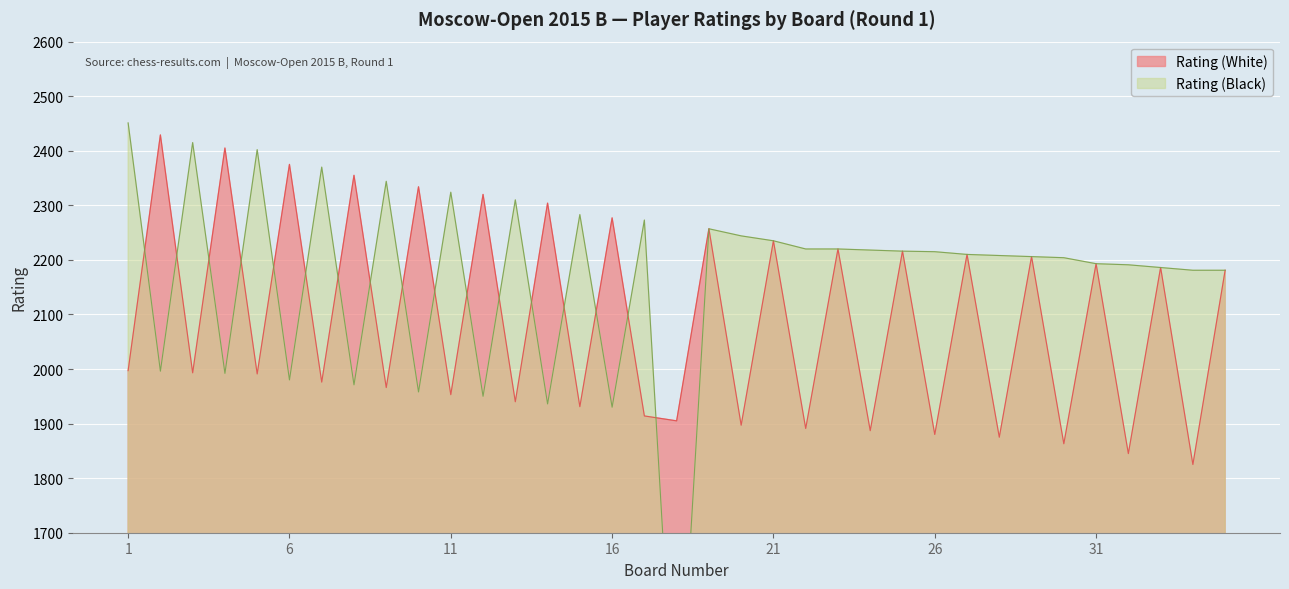

Which series has the widest spread of values?

Rating (Black)